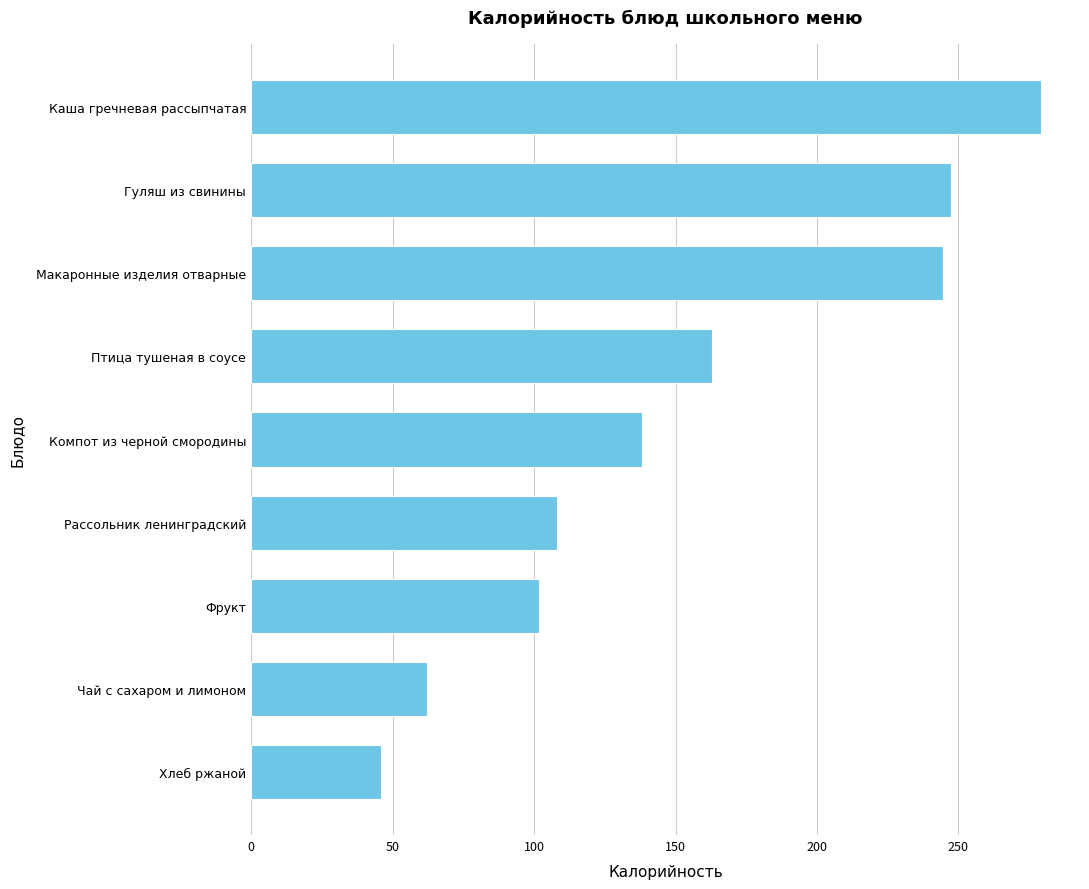

What is the value of the 9th bar from the top?

46.0